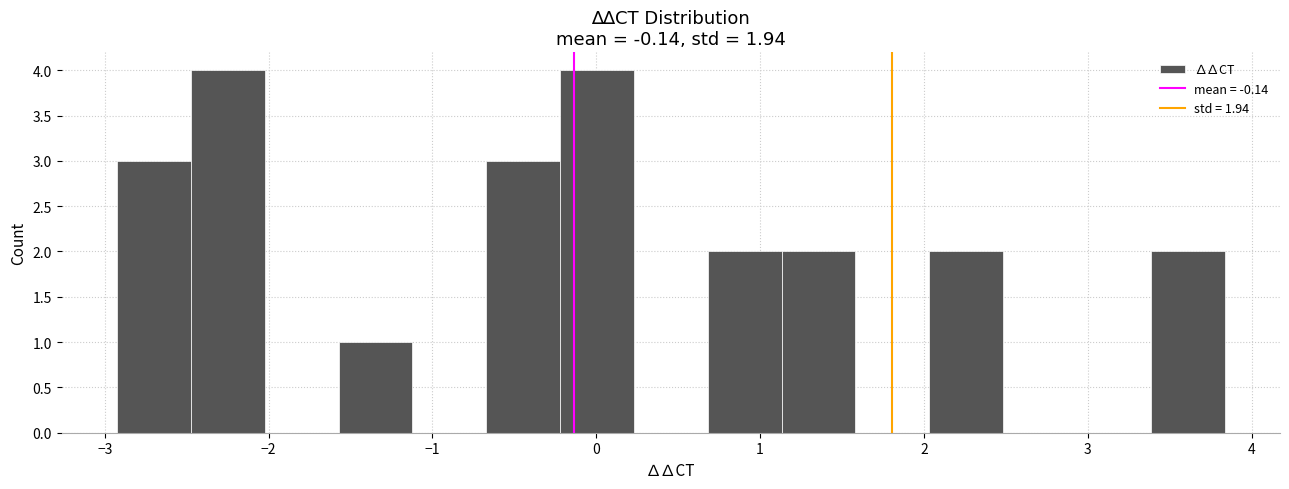

What is the height of the bar covering 3.4 to 3.8 on the x-axis? Neither the bar edges nor the heights are printed on the chart, so give them approximately, as read against the axes.

2